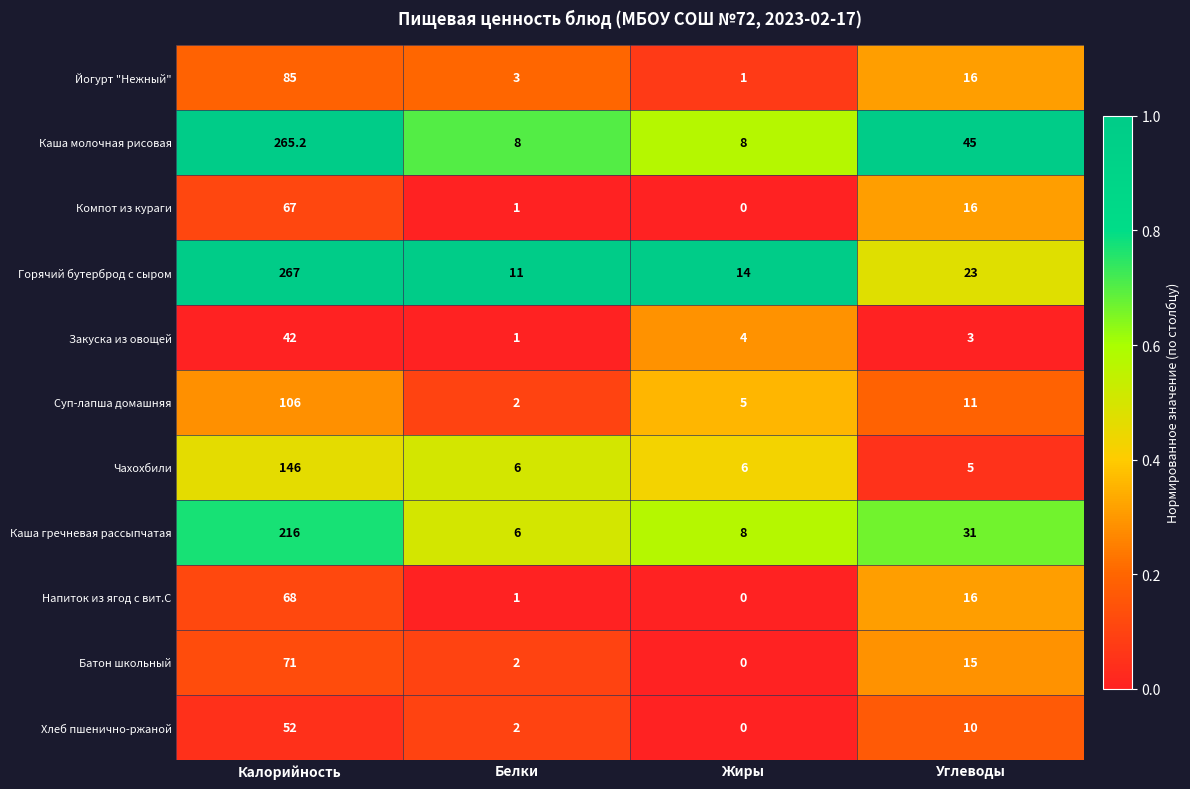

True or false: Компот из кураги has a value of 0.0 at Жиры.

True